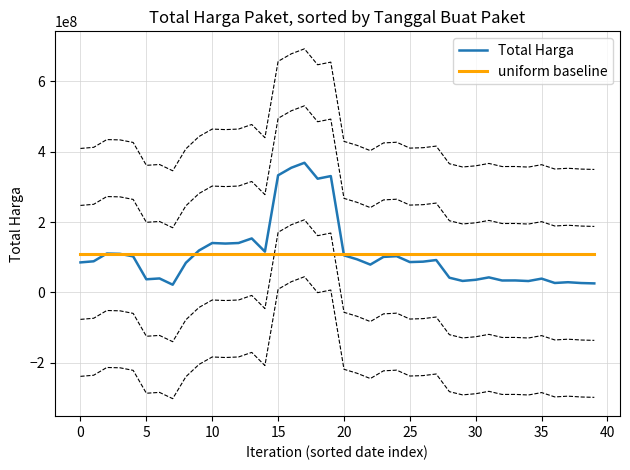

The Total Harga series shows 74797398.1 at 10. True or false?

False